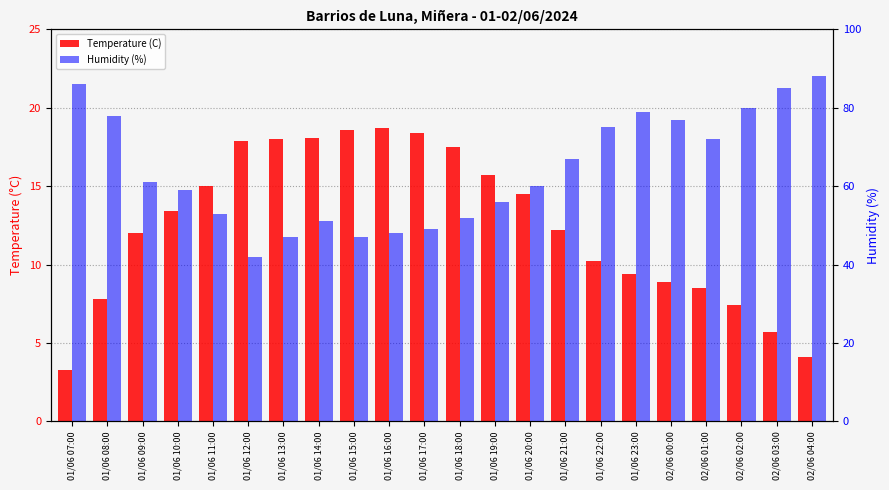

At which label does Humidity (%) first exceed 61?

01/06 07:00